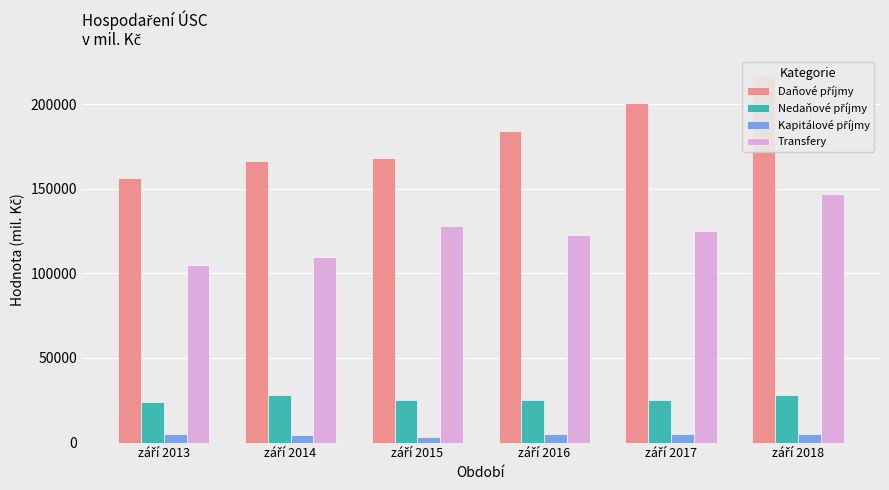

What is the average value of the Kapitálové příjmy series?

4673.9